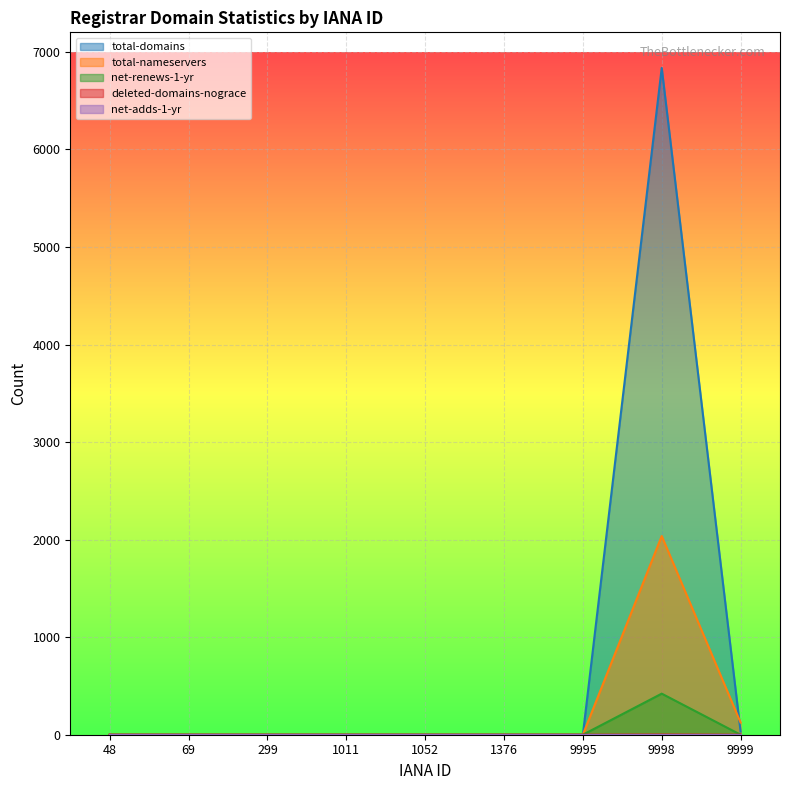

Reading left to right, extract all data points from this chart.

total-domains: 48=0	69=0	299=0	1011=0	1052=0	1376=0	9995=0	9998=6835	9999=33
total-nameservers: 48=0	69=0	299=0	1011=0	1052=0	1376=0	9995=0	9998=2037	9999=125
net-renews-1-yr: 48=0	69=0	299=0	1011=0	1052=0	1376=0	9995=0	9998=421	9999=0
deleted-domains-nograce: 48=0	69=0	299=0	1011=0	1052=0	1376=0	9995=0	9998=2	9999=0
net-adds-1-yr: 48=0	69=0	299=0	1011=0	1052=0	1376=0	9995=0	9998=0	9999=0